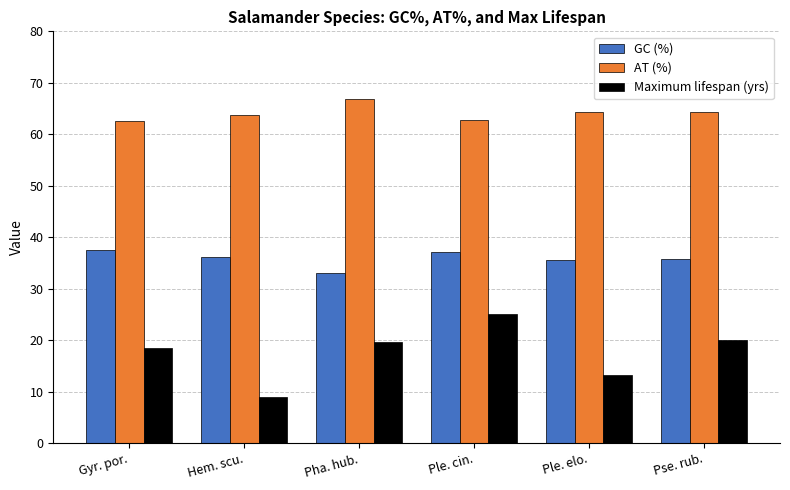

What is the sum of all Maximum lifespan (yrs) values?

105.5